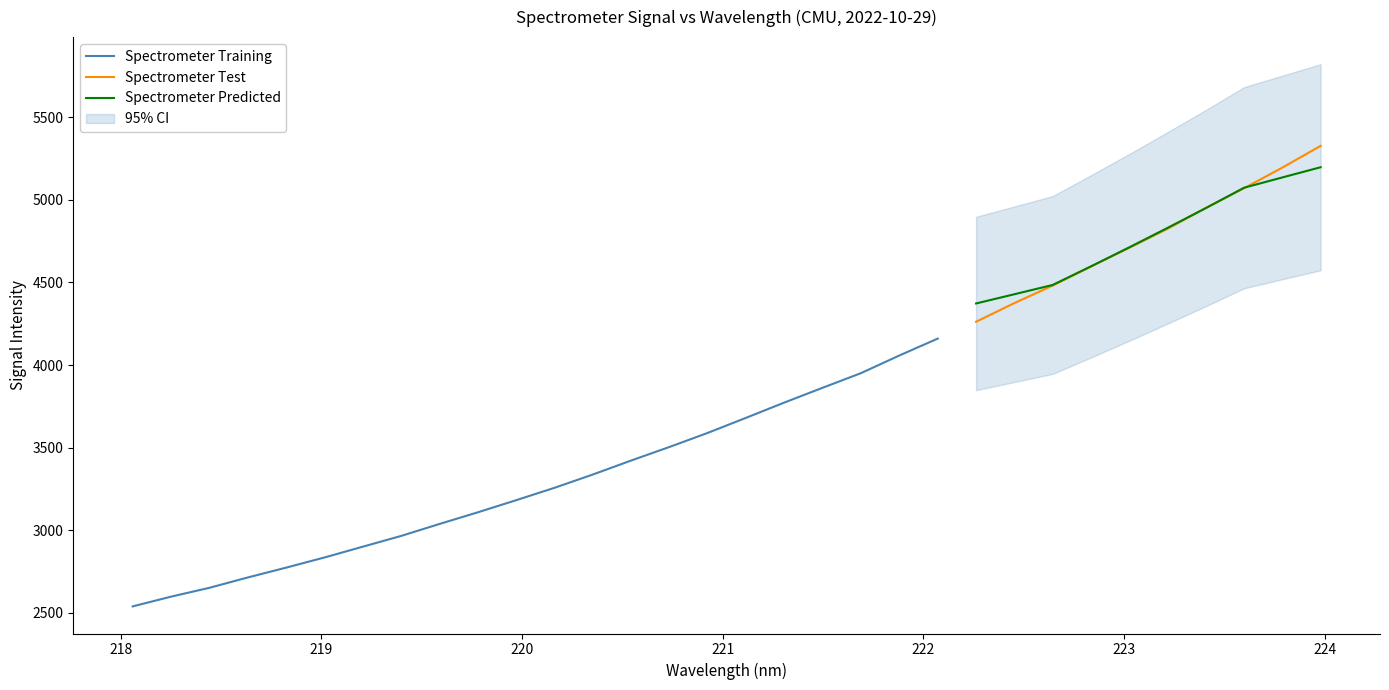

How many data points in x_vals are less than 221?

16